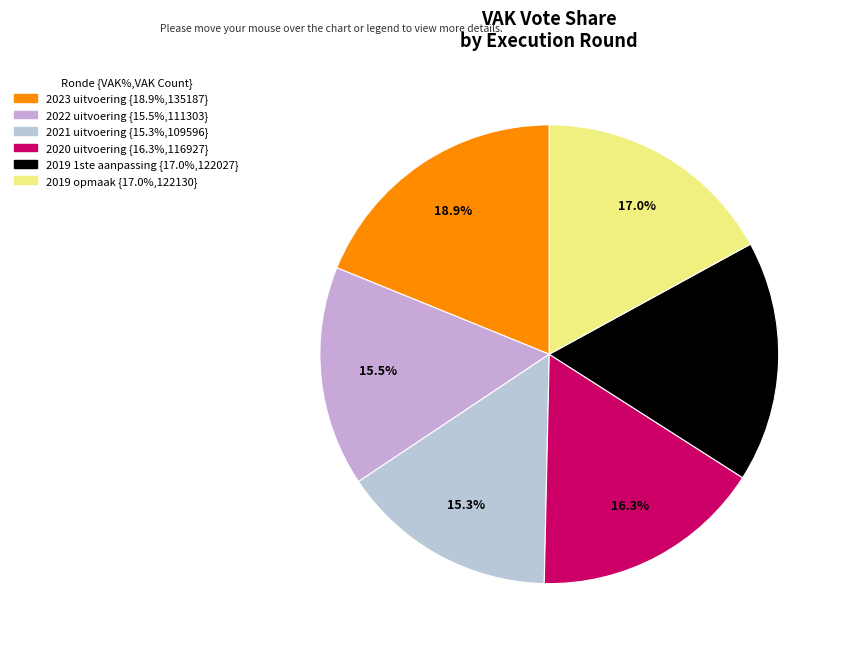

Is it true that 2021 uitvoering is 2% of the pie?

False